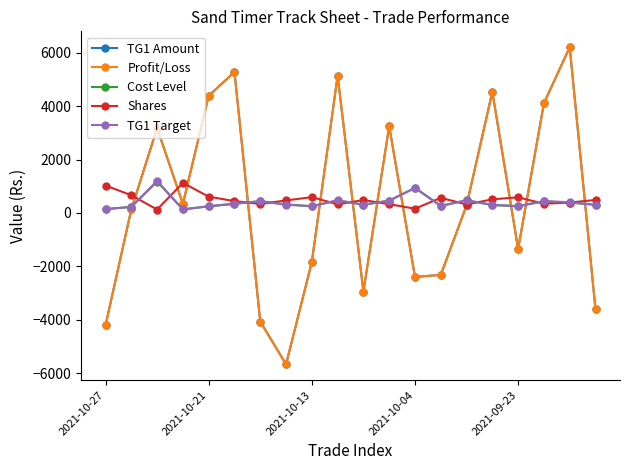

Does the chart have visible grid lines?

No